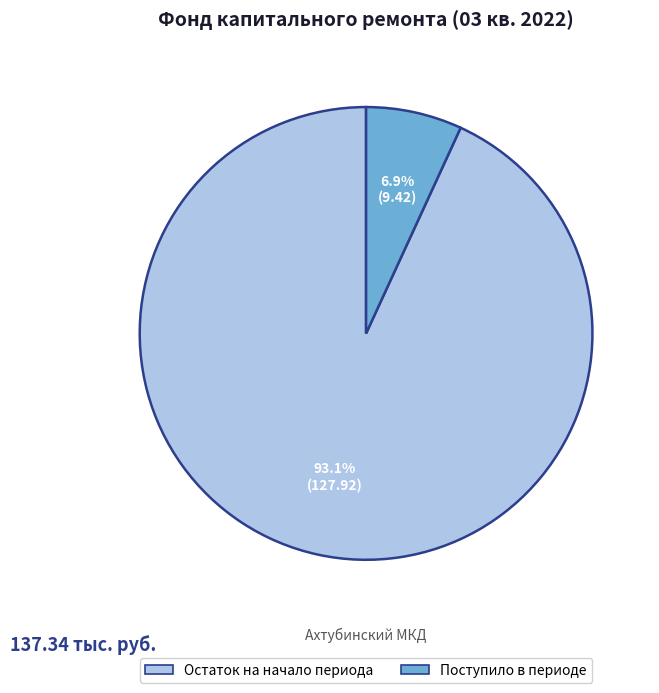

Is there a majority slice in this chart?

Yes